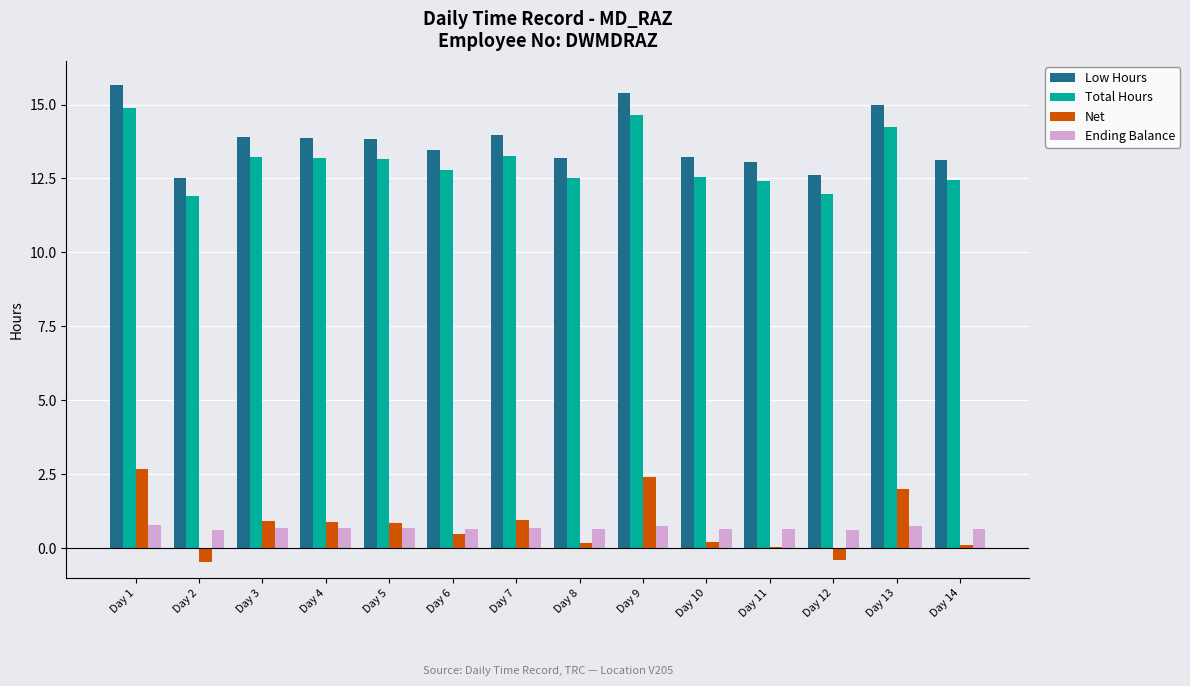

What is the difference between the Low Hours values at Day 12 and Day 9?

2.8